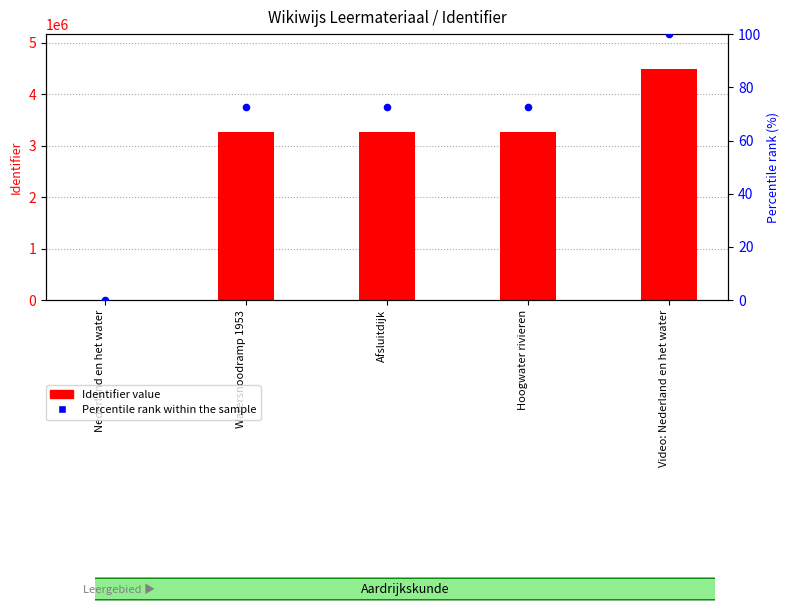

What are all the series names shown in the legend?

Identifier value, Percentile rank within the sample